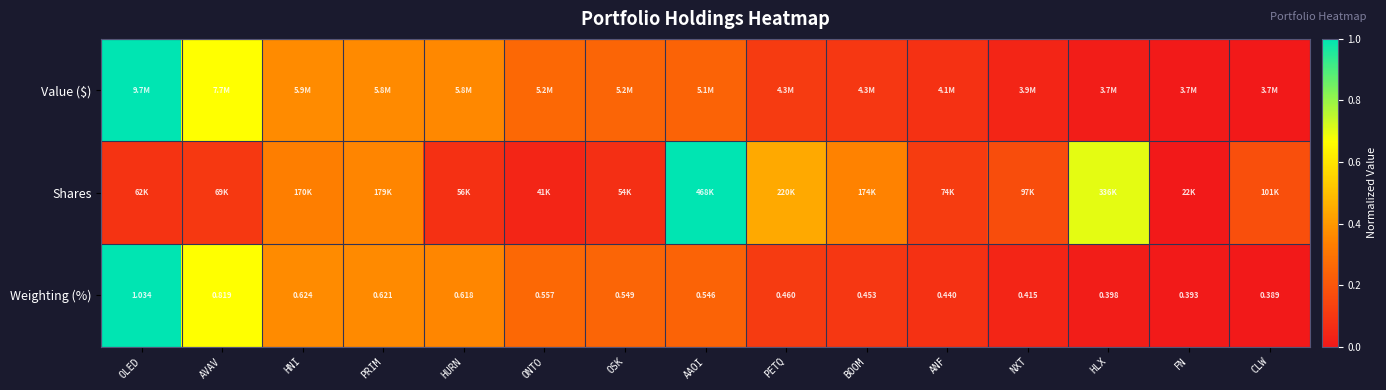

At which label does Weighting (%) reach its minimum?

CLW